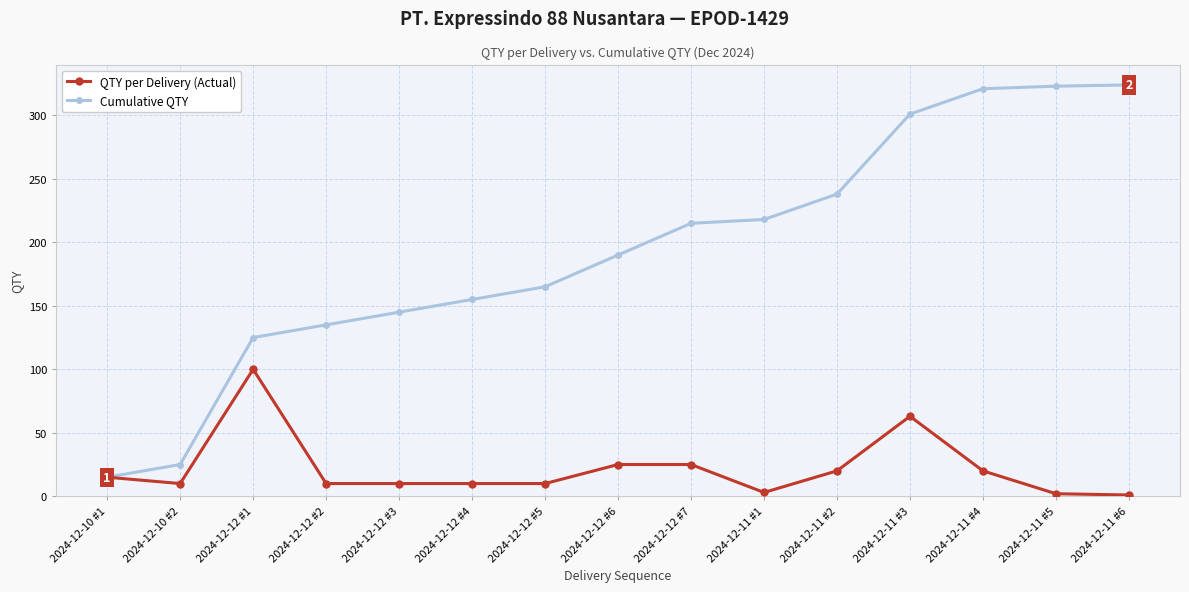

At which category does QTY per Delivery (Actual) reach its first local peak?

2024-12-12 #1